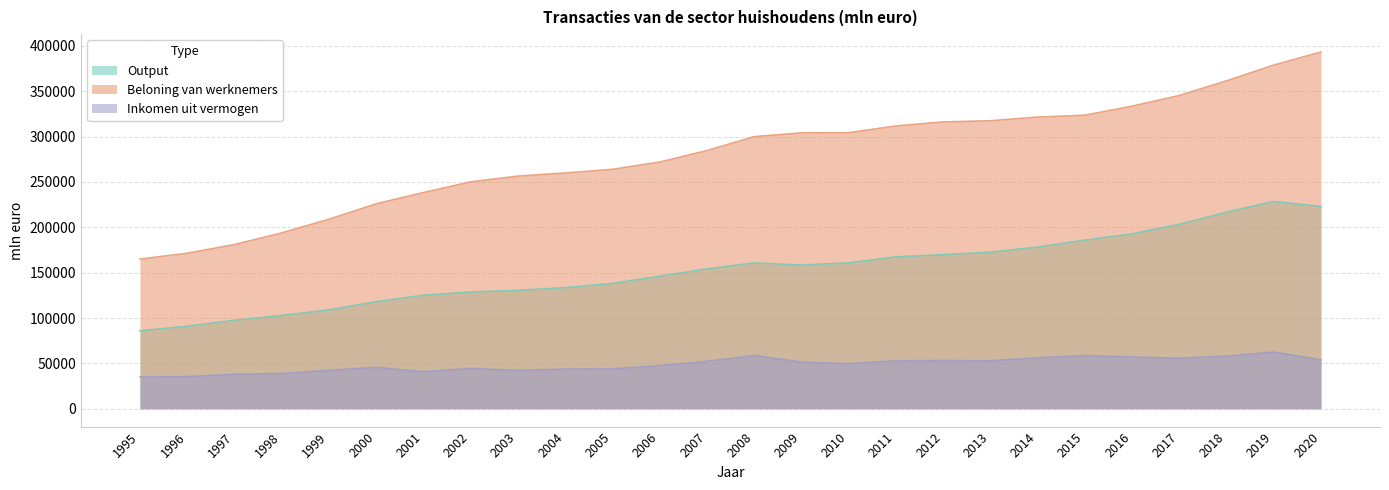

Does the chart have visible grid lines?

Yes